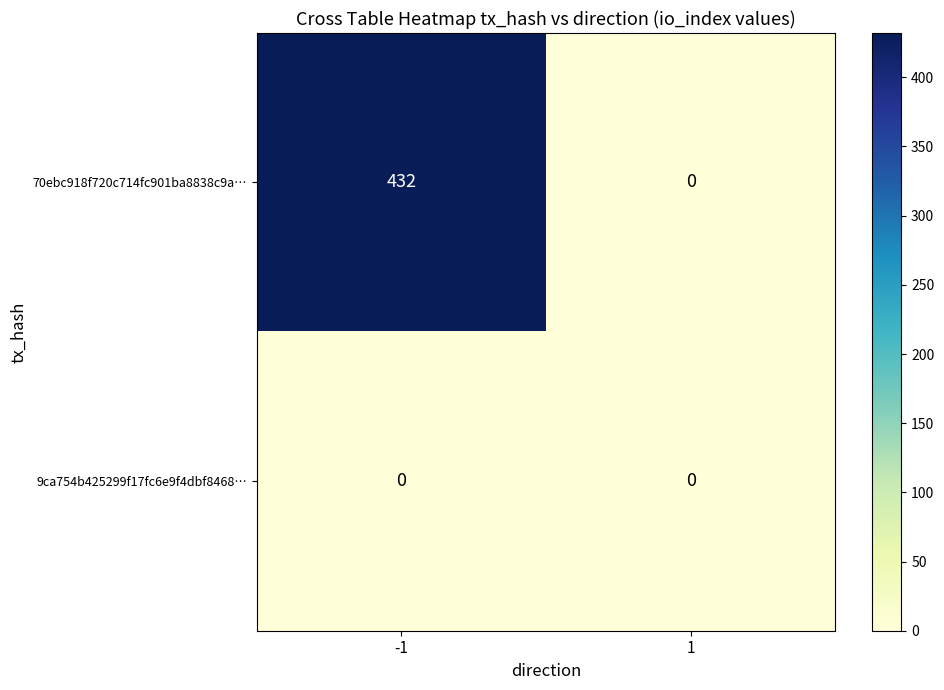

Rank the series by their maximum value, from lowest to highest.

9ca754b425299f17fc6e9f4dbf8468…, 70ebc918f720c714fc901ba8838c9a…